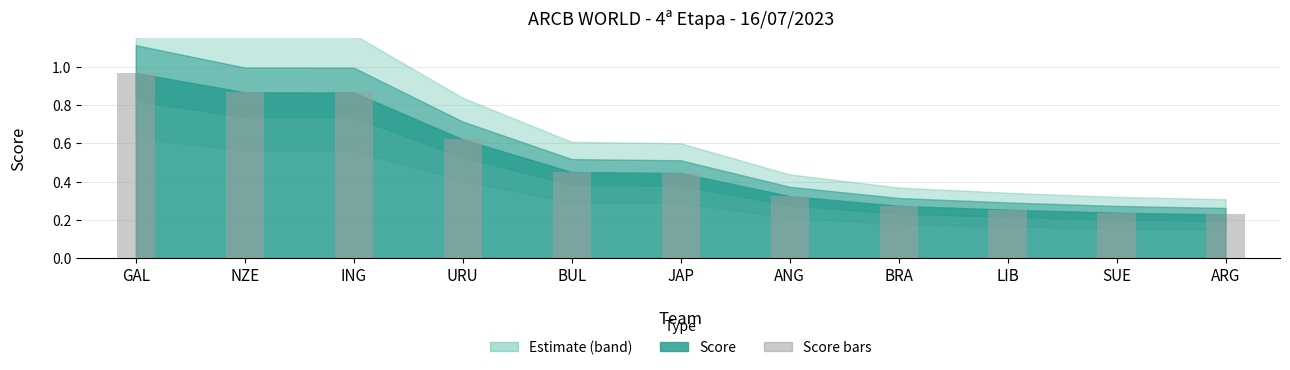

What is the sum of all values?

5.5